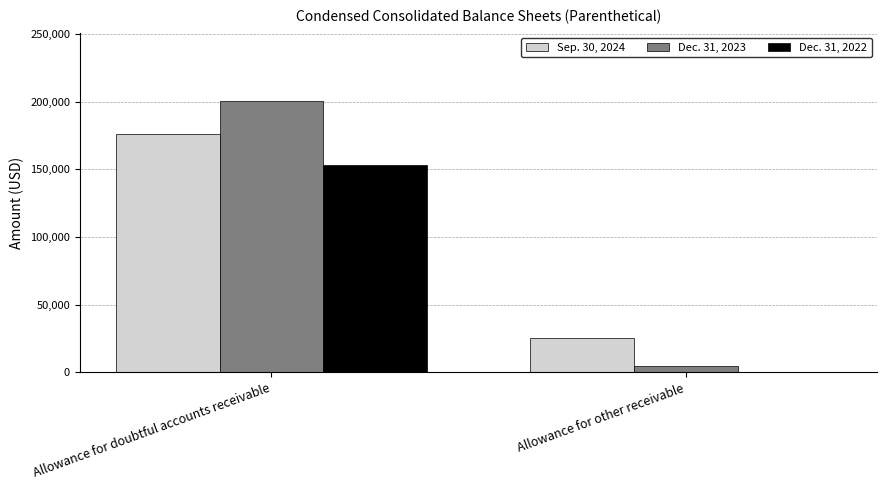

Is it true that Dec. 31, 2022 equals 0 at Allowance for other receivable?

True